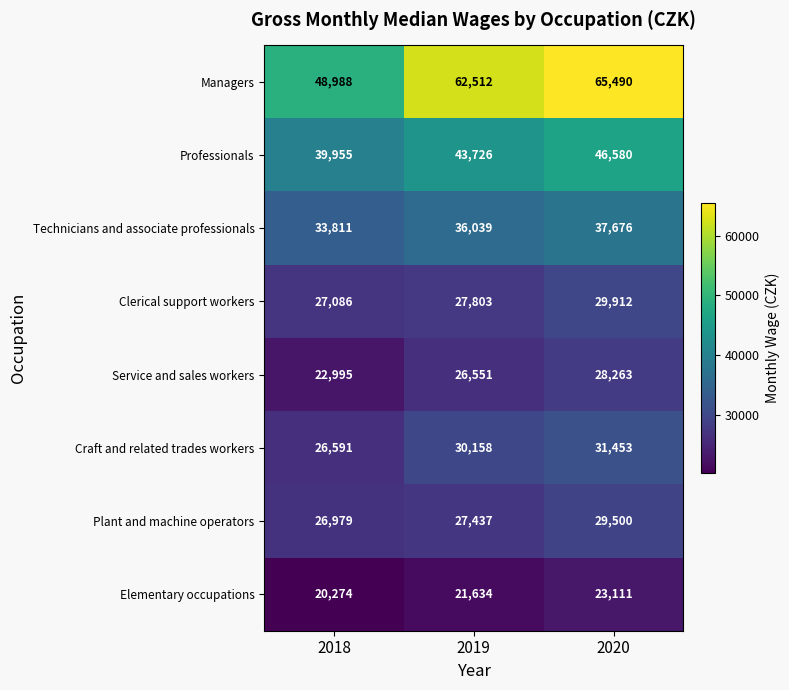

Reading left to right, transcribe all the data shown in this chart.

Managers: 48988	62512	65490
Professionals: 39955	43726	46580
Technicians and associate professionals: 33811	36039	37676
Clerical support workers: 27086	27803	29912
Service and sales workers: 22995	26551	28263
Craft and related trades workers: 26591	30158	31453
Plant and machine operators: 26979	27437	29500
Elementary occupations: 20274	21634	23111